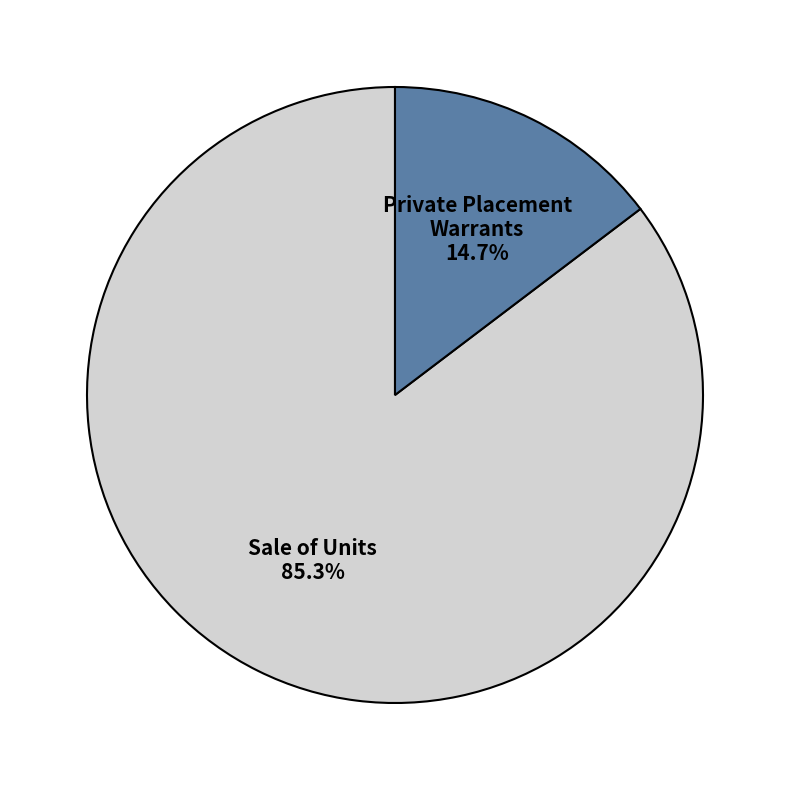

Is there a majority slice in this chart?

Yes